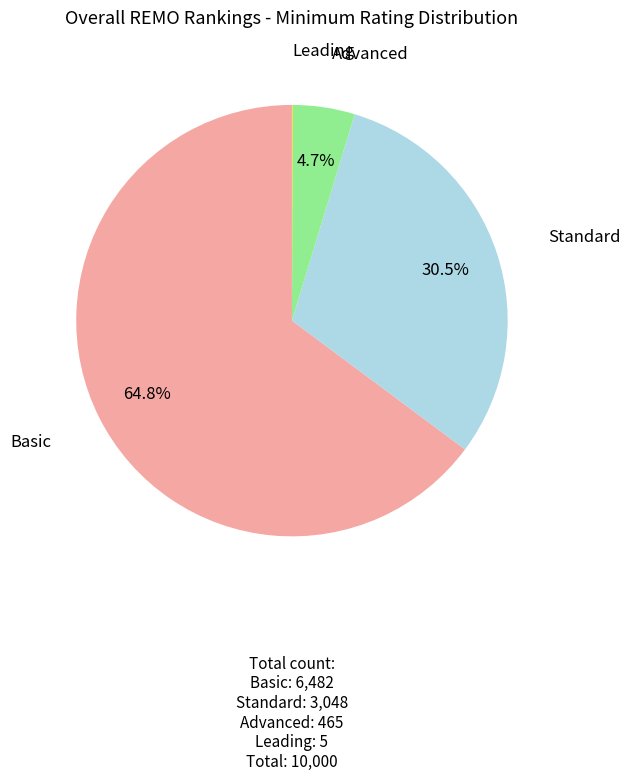

Is there any slice that represents more than half of the pie?

Yes